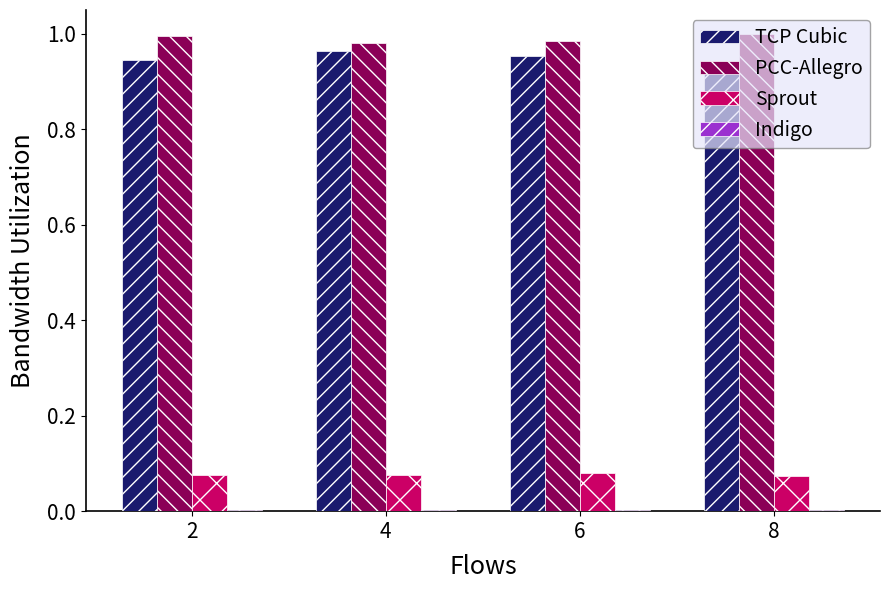

The Sprout series shows 0.0 at 6. True or false?

False